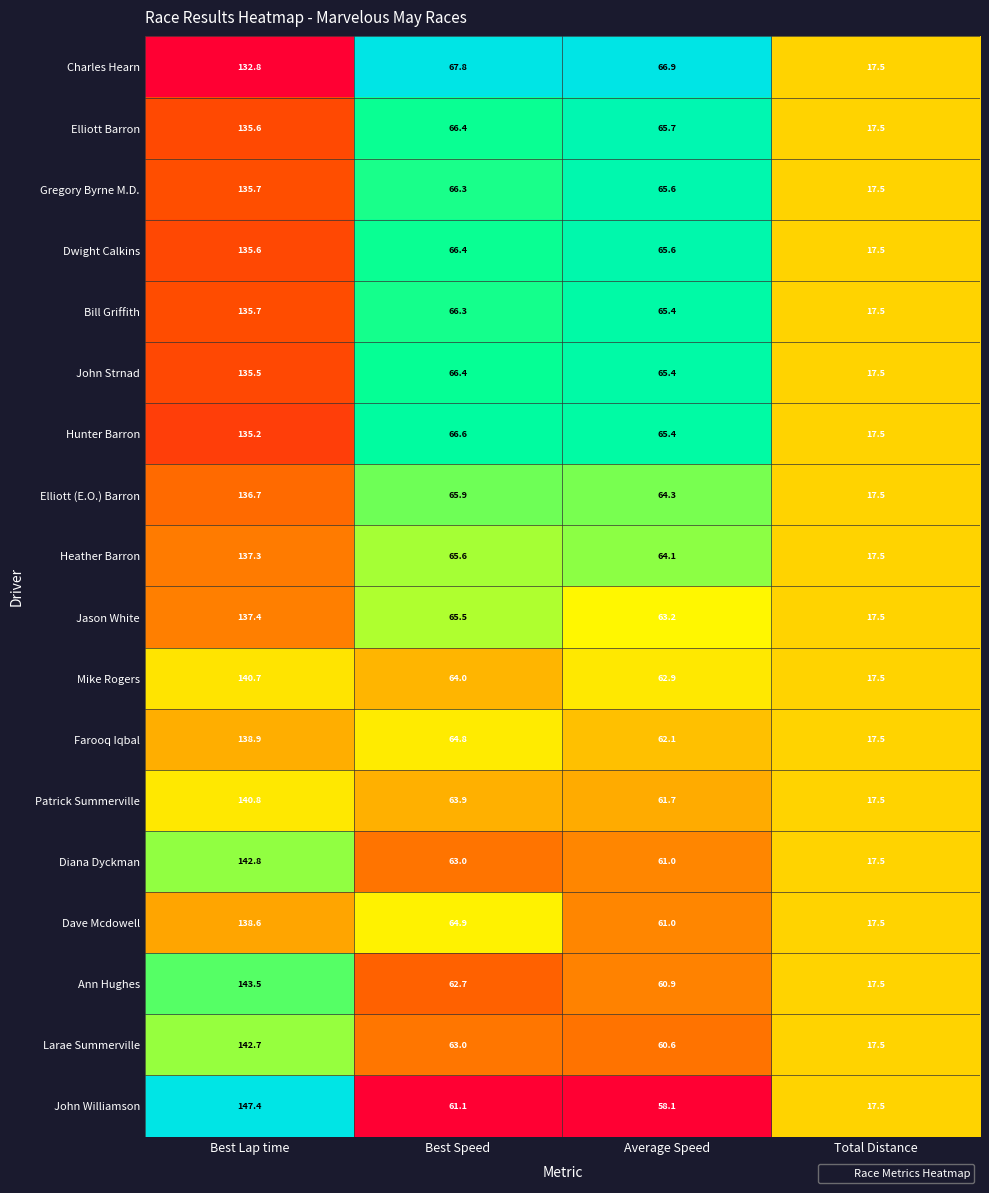

Count the number of data series in this chart.

18